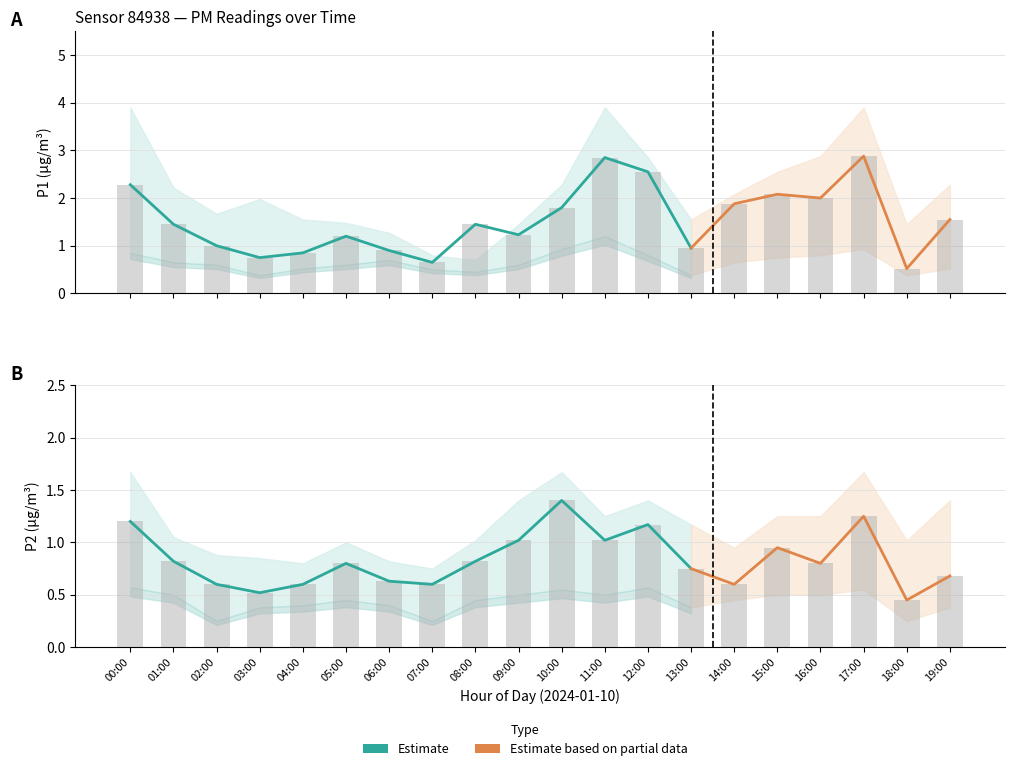

What is the difference between the P1 values at 19:00 and 15:00?

0.5